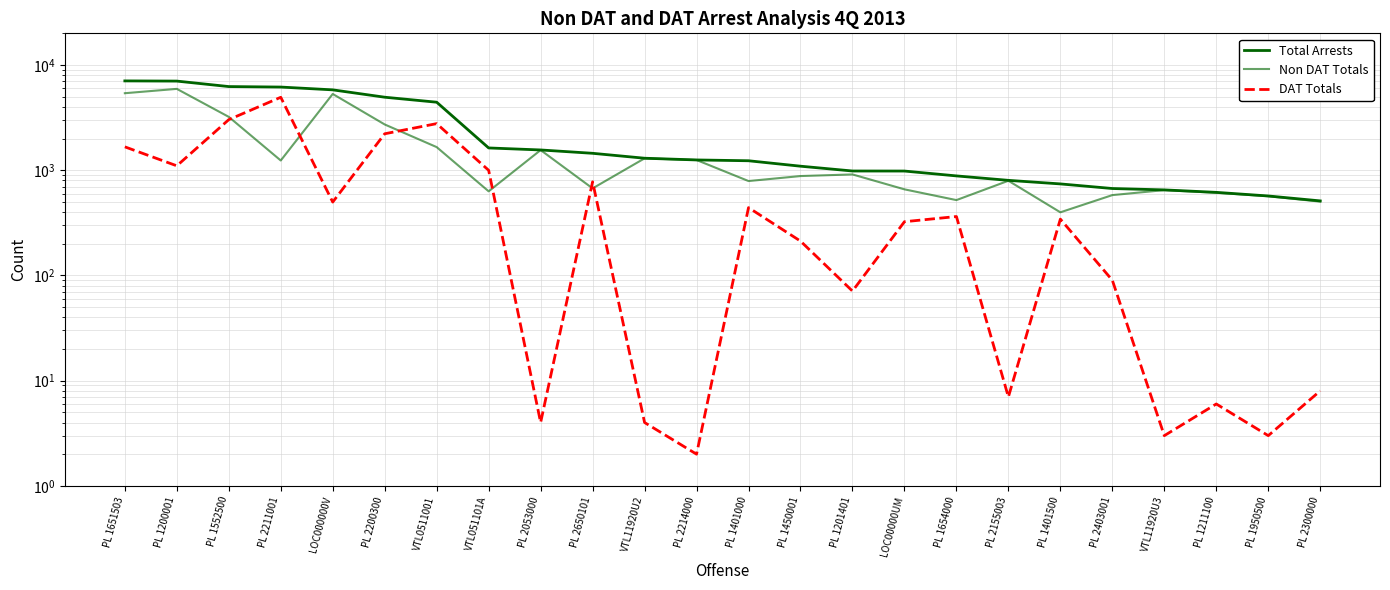

Which series changed the most between PL 1654000 and PL 1211100?

DAT Totals